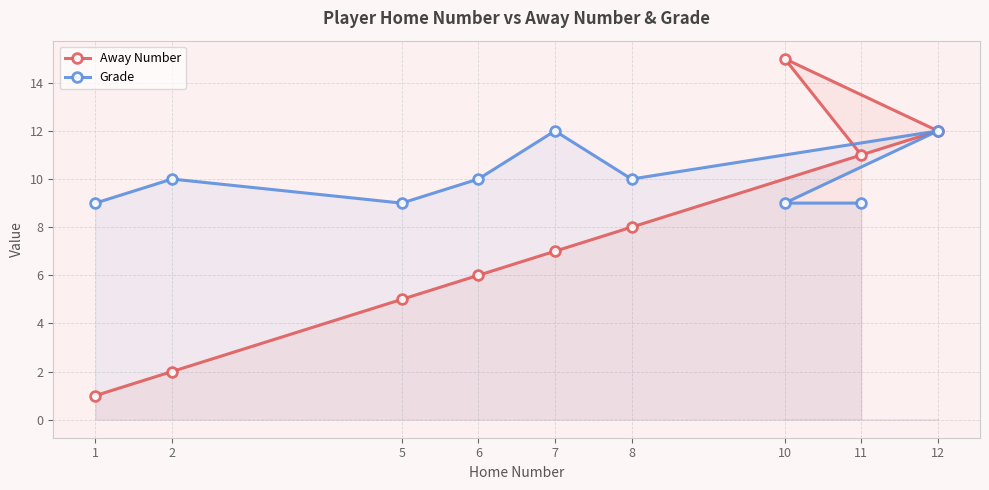

Is the value of Away Number at 10 greater than the value of Grade at 10?

Yes